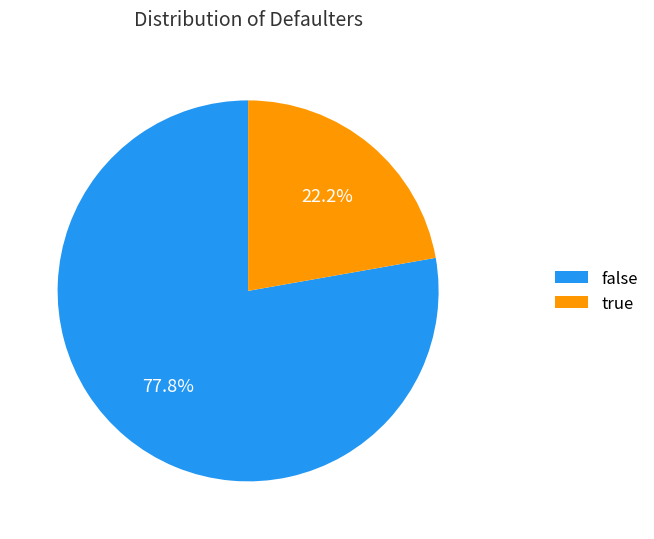

Is there a majority slice in this chart?

Yes